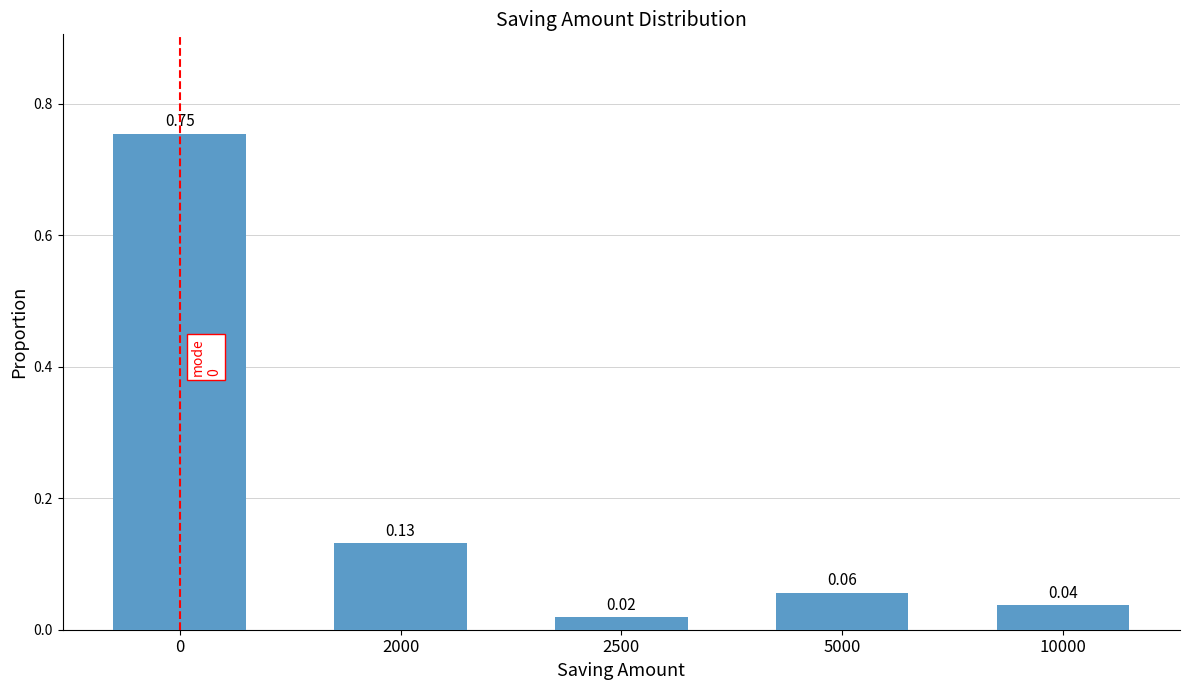

What is the difference between the maximum and second lowest values?

0.7